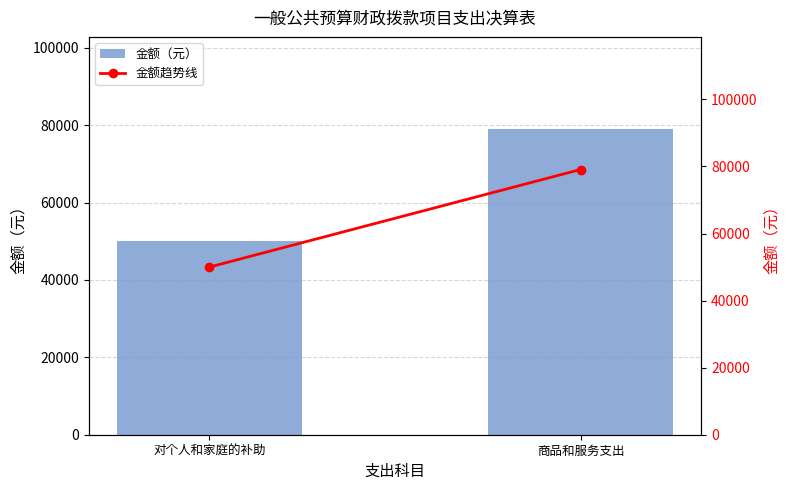

True or false: 金额趋势线 has a value of 50000.0 at 对个人和家庭的补助.

True